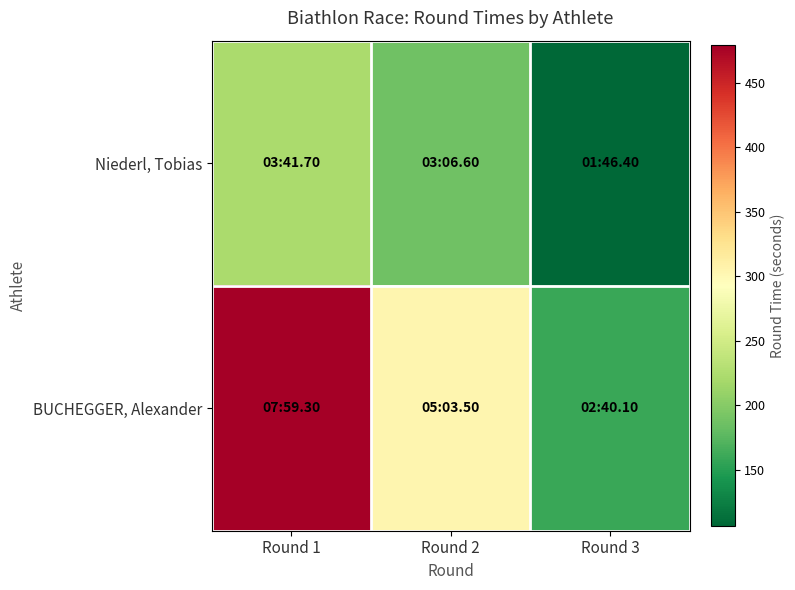

Between Round 1 and Round 2, which series saw the biggest shift?

BUCHEGGER, Alexander